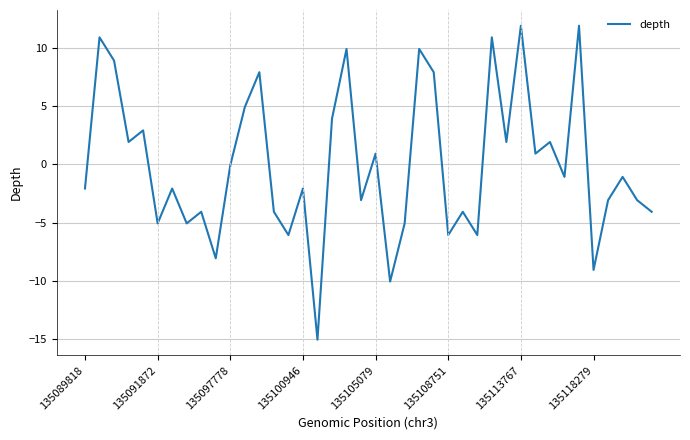

What is the difference between the maximum and minimum values?

27.0